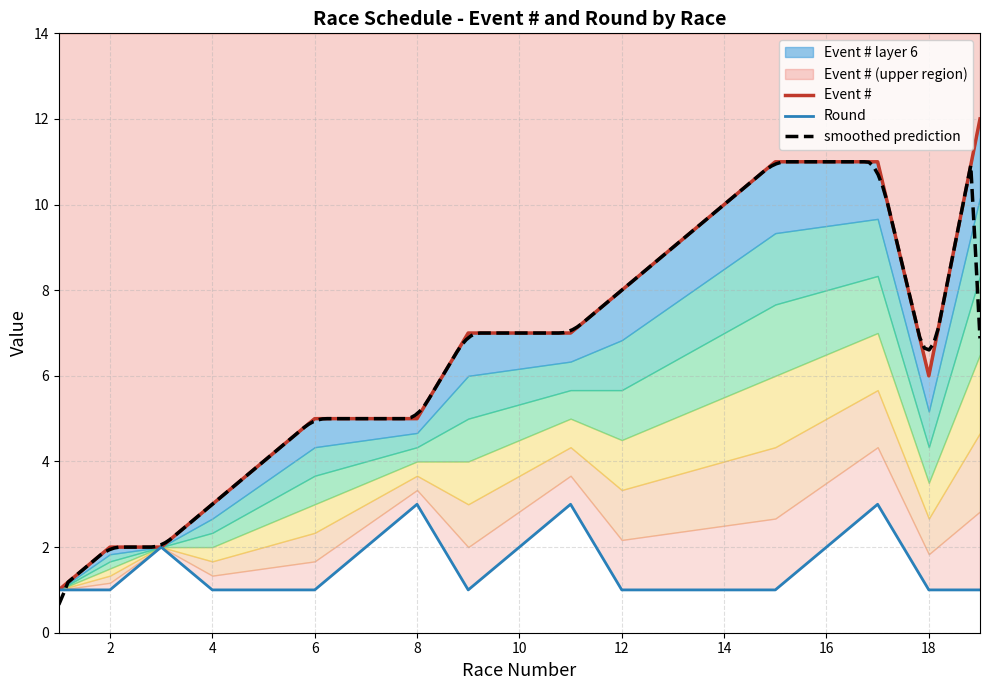

How many lines are shown in the chart?

2